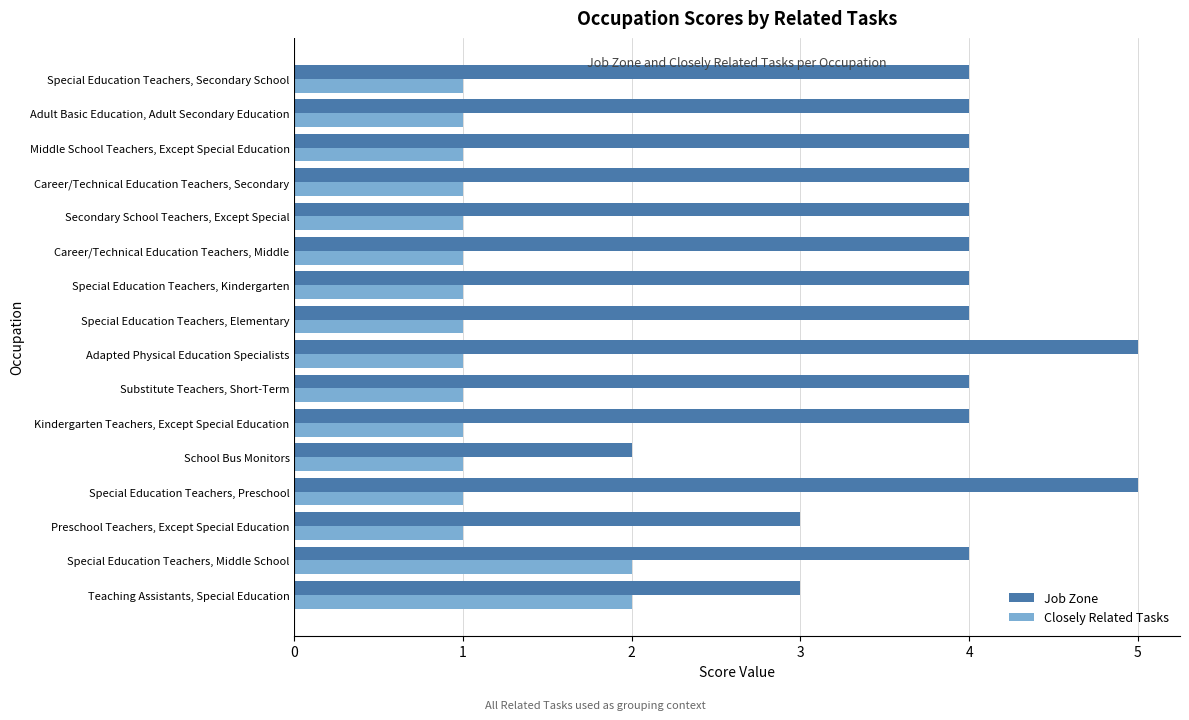

Which series has the largest range (max minus min)?

Job Zone